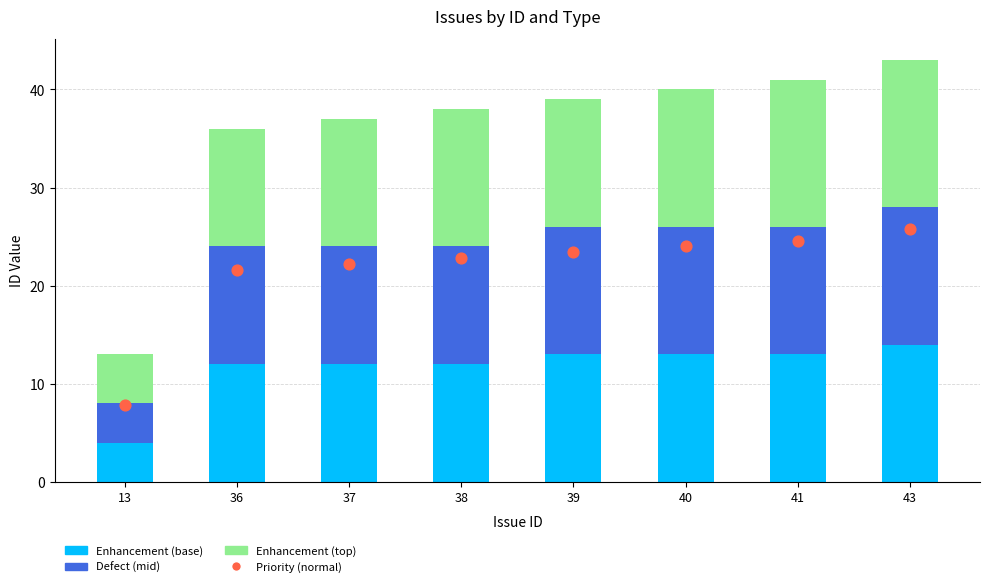

Which series reaches the minimum Y coordinate?

Enhancement (base)